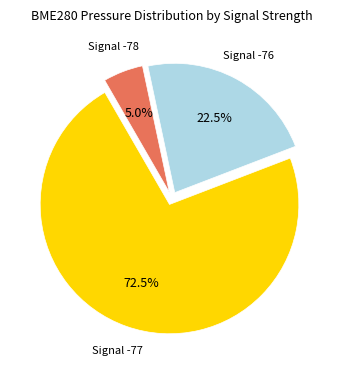

Is there a majority slice in this chart?

Yes